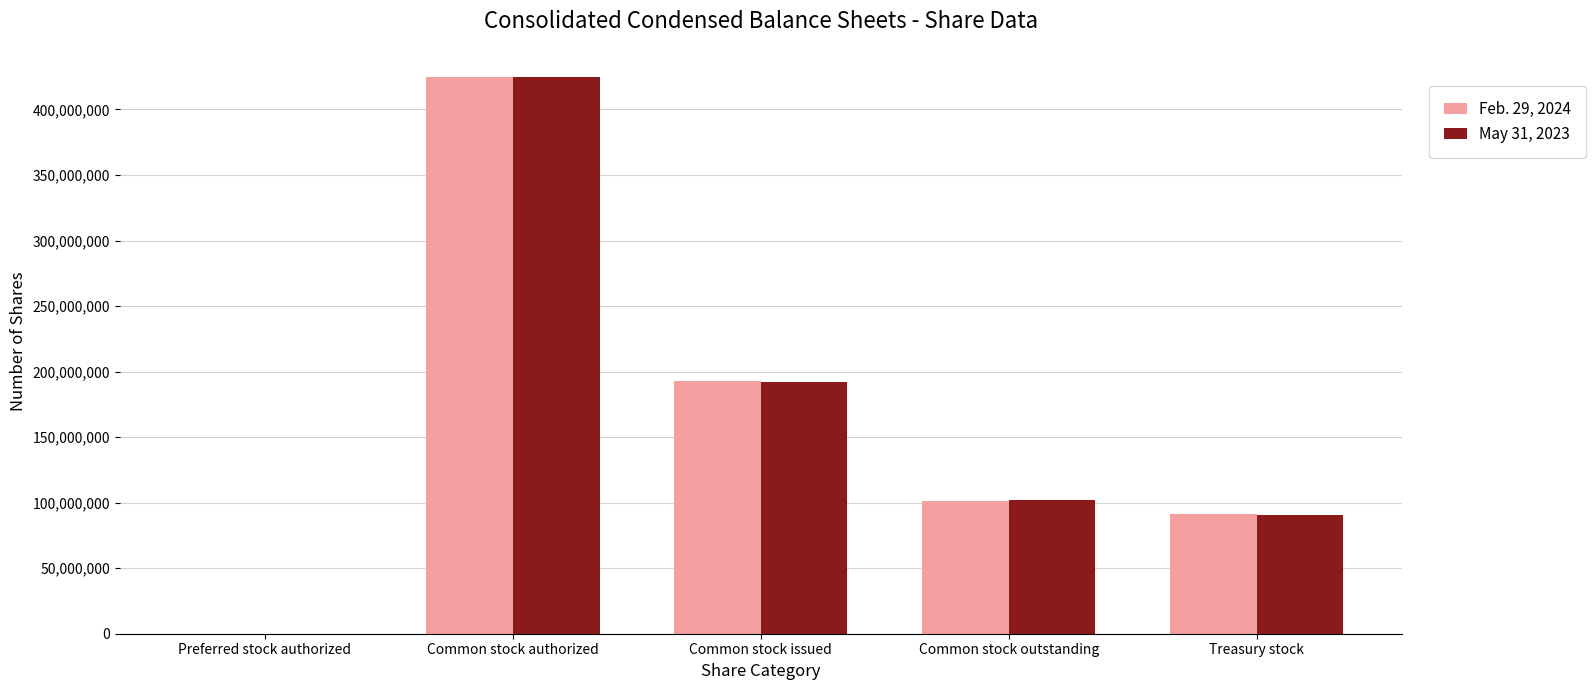

True or false: Feb. 29, 2024 has a value of 156563270 at Common stock authorized.

False